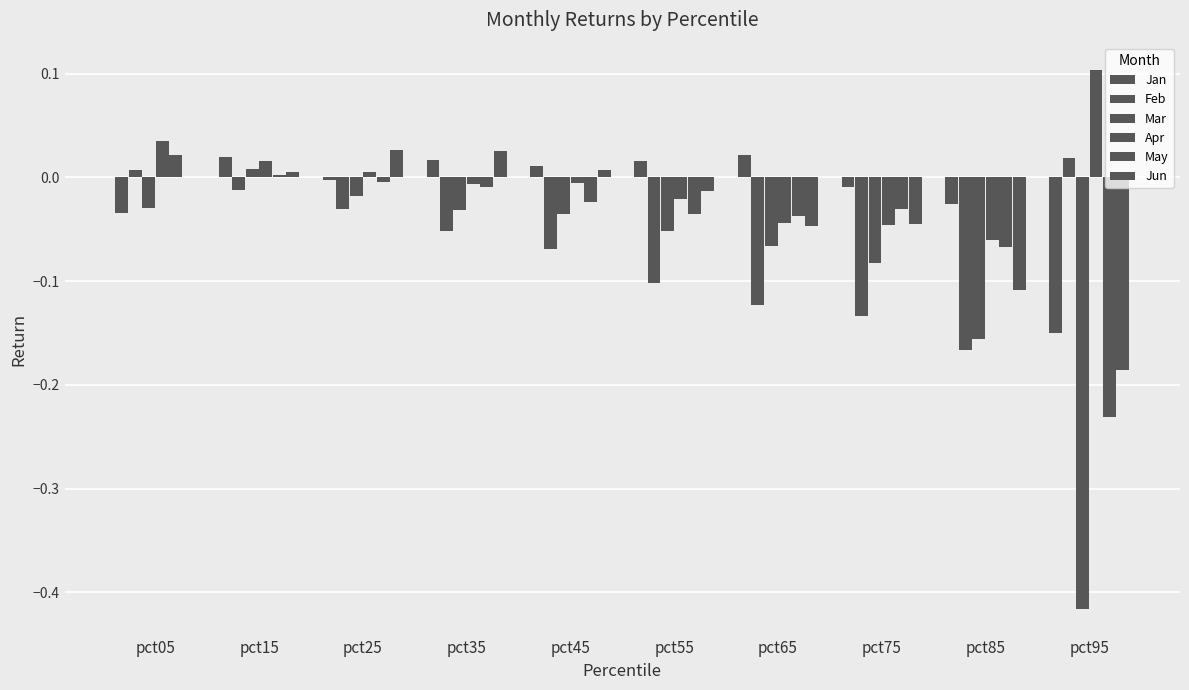

Which series has the largest range (max minus min)?

Mar